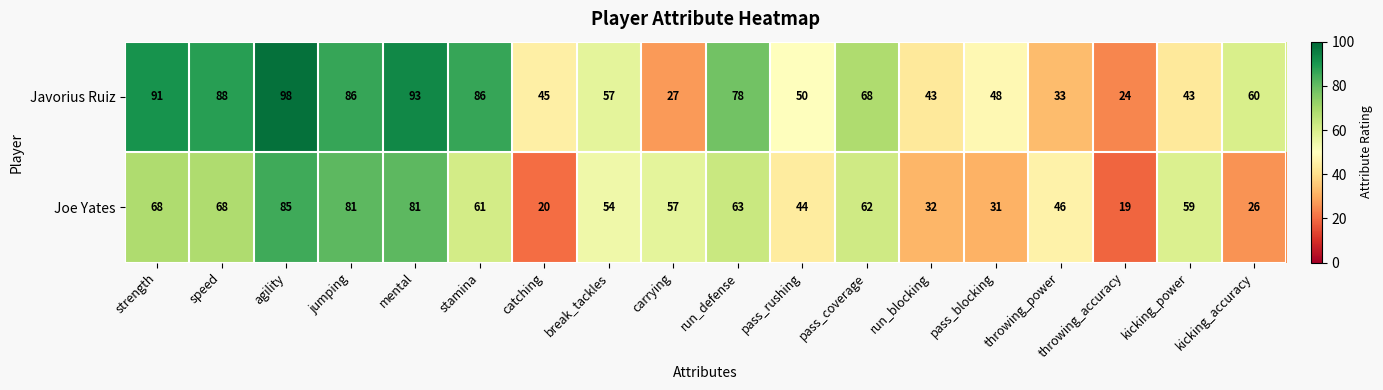

Is it true that Joe Yates equals 68 at strength?

True